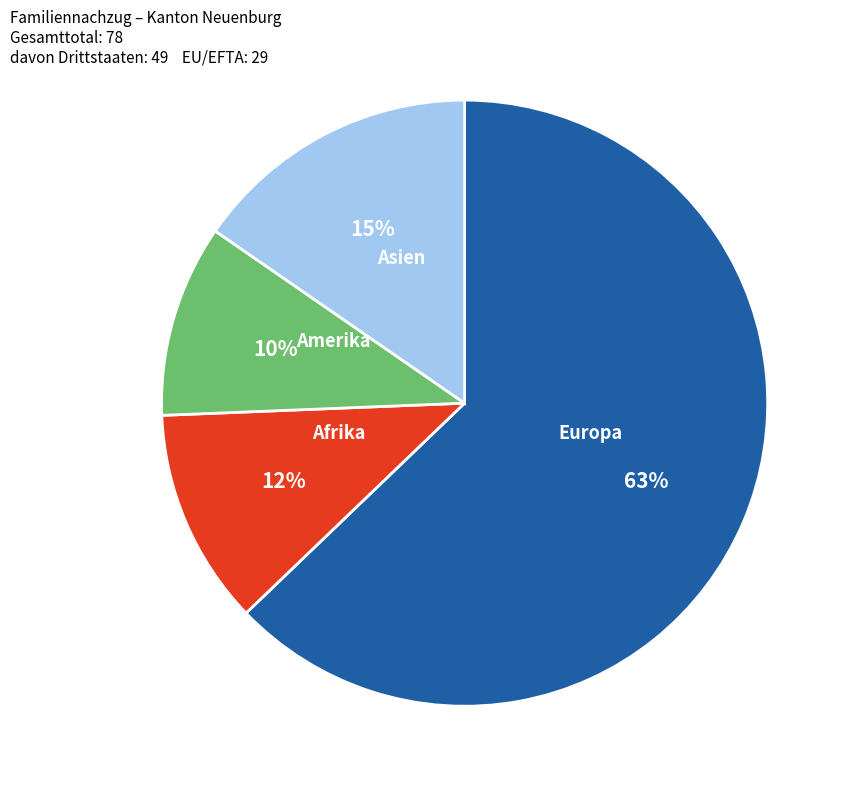

Does any single category account for the majority?

Yes